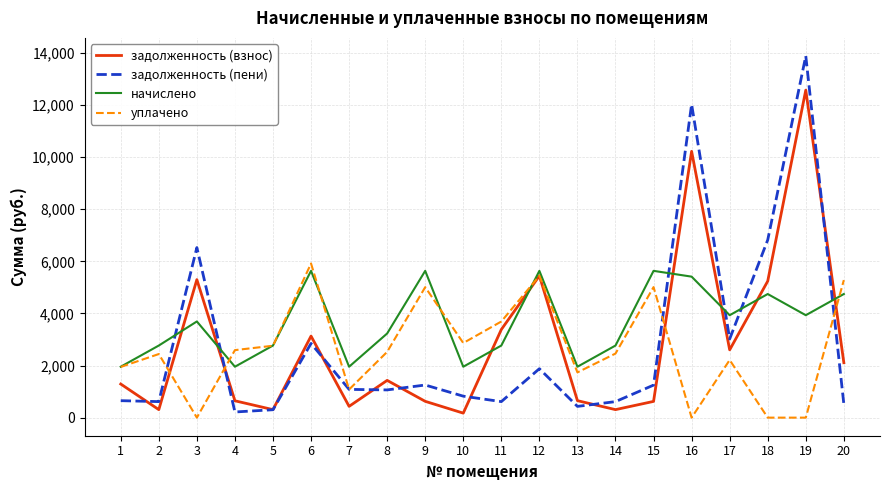

Where is the first local minimum for начислено?

4